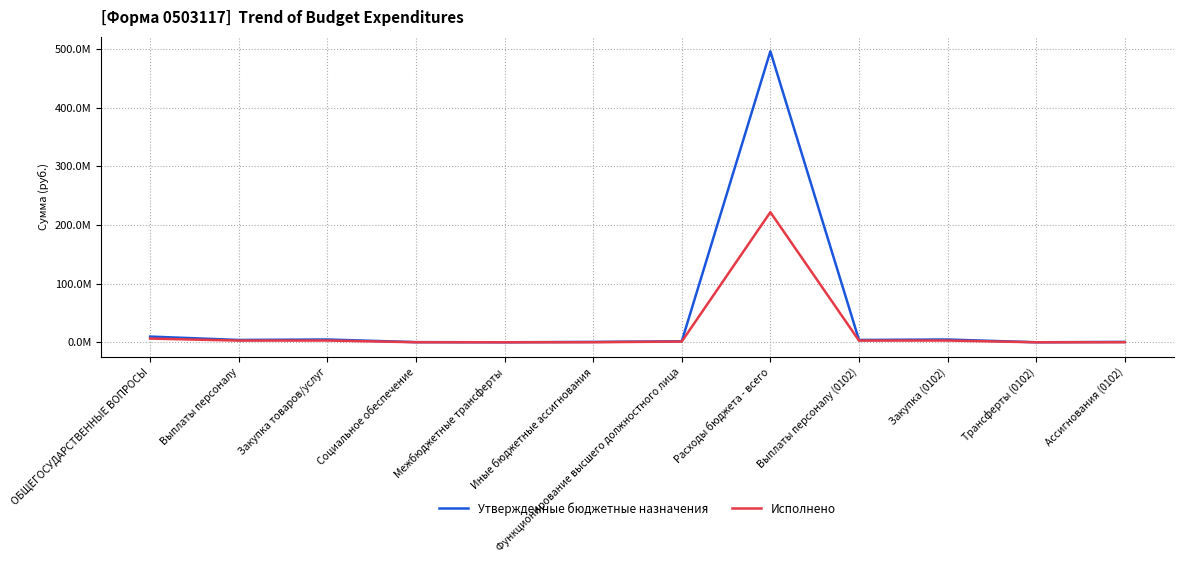

Does the chart have visible grid lines?

Yes